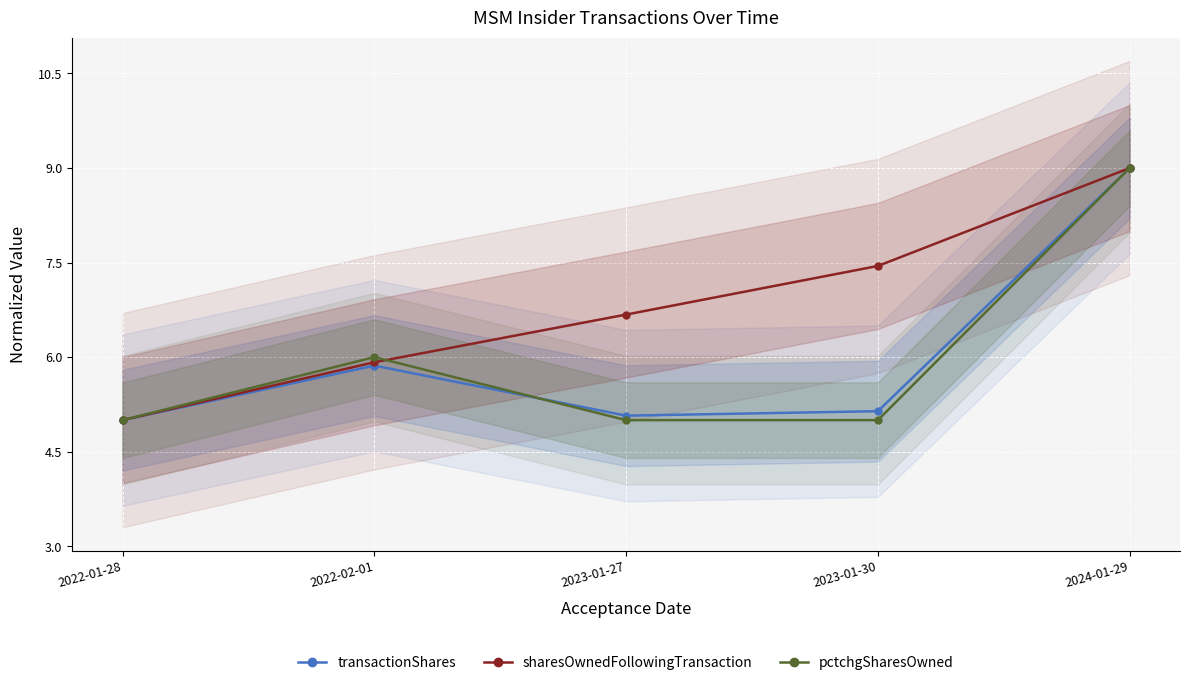

Reading left to right, transcribe all the data shown in this chart.

transactionShares: 2022-01-28=5.0	2022-02-01=5.9	2023-01-27=5.1	2023-01-30=5.1	2024-01-29=9.0
sharesOwnedFollowingTransaction: 2022-01-28=5.0	2022-02-01=5.9	2023-01-27=6.7	2023-01-30=7.4	2024-01-29=9.0
pctchgSharesOwned: 2022-01-28=5.0	2022-02-01=6.0	2023-01-27=5.0	2023-01-30=5.0	2024-01-29=9.0